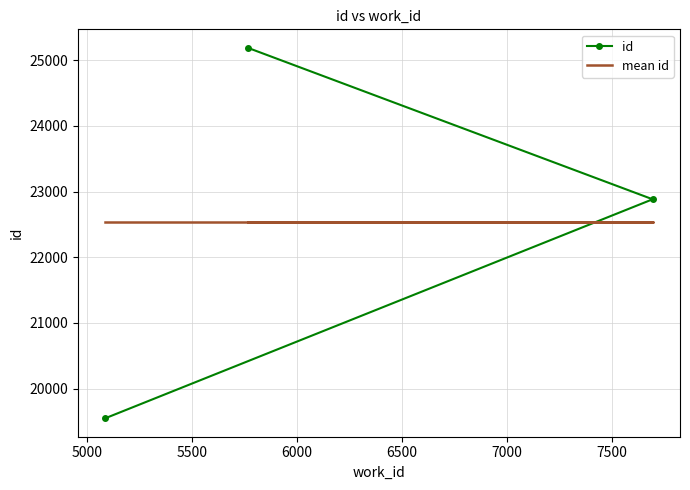

True or false: id has a value of 5453.2 at 5000.

False